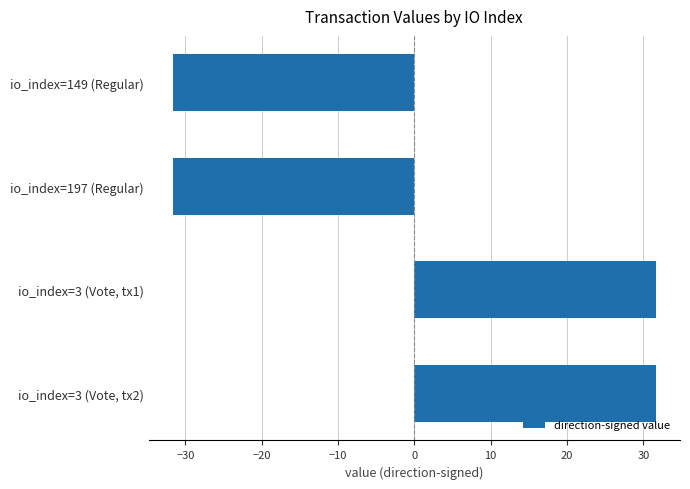

What position from the top is io_index=3 (Vote, tx2)?

4